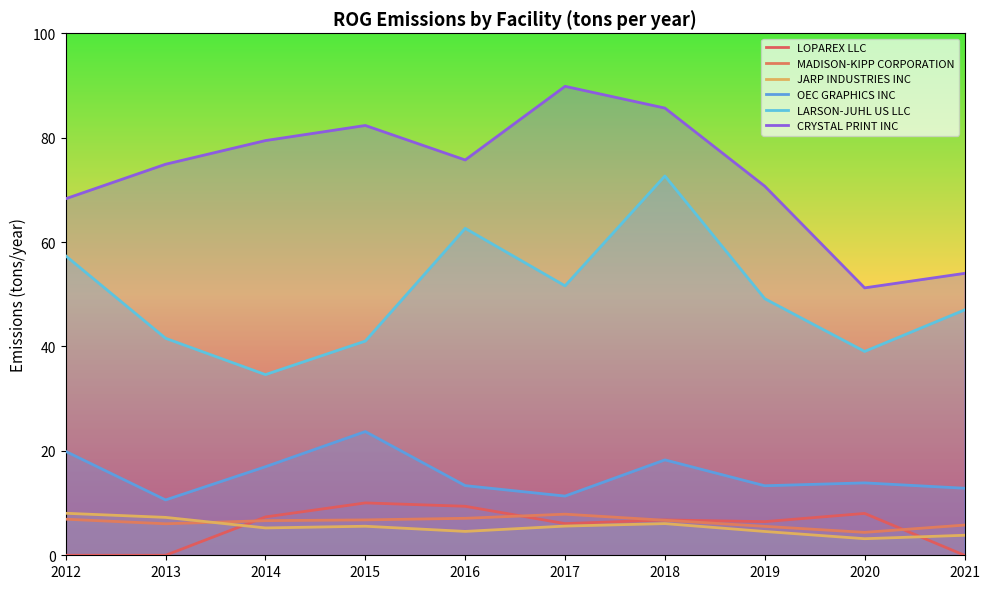

Rank the categories by LOPAREX LLC value from lowest to highest.

2012, 2013, 2021, 2017, 2019, 2018, 2014, 2020, 2016, 2015